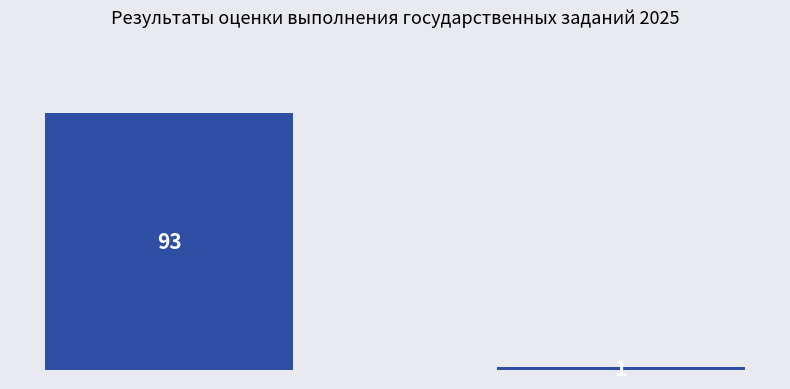

How many data points are less than 93?

1